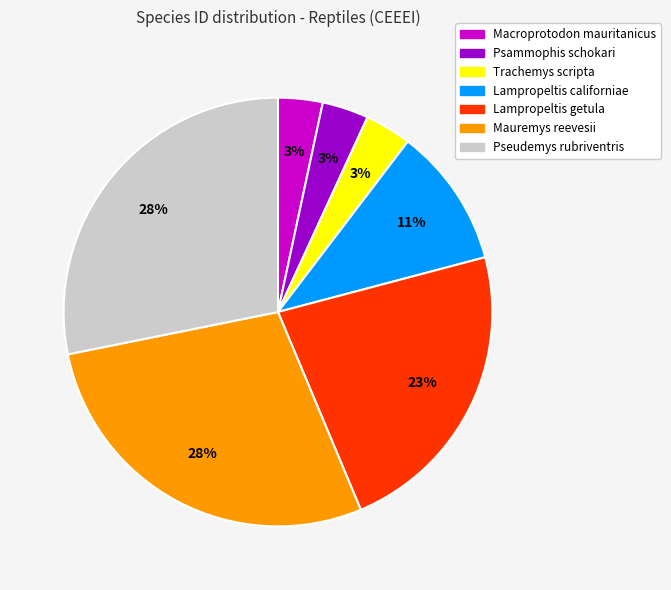

Is there a majority slice in this chart?

No